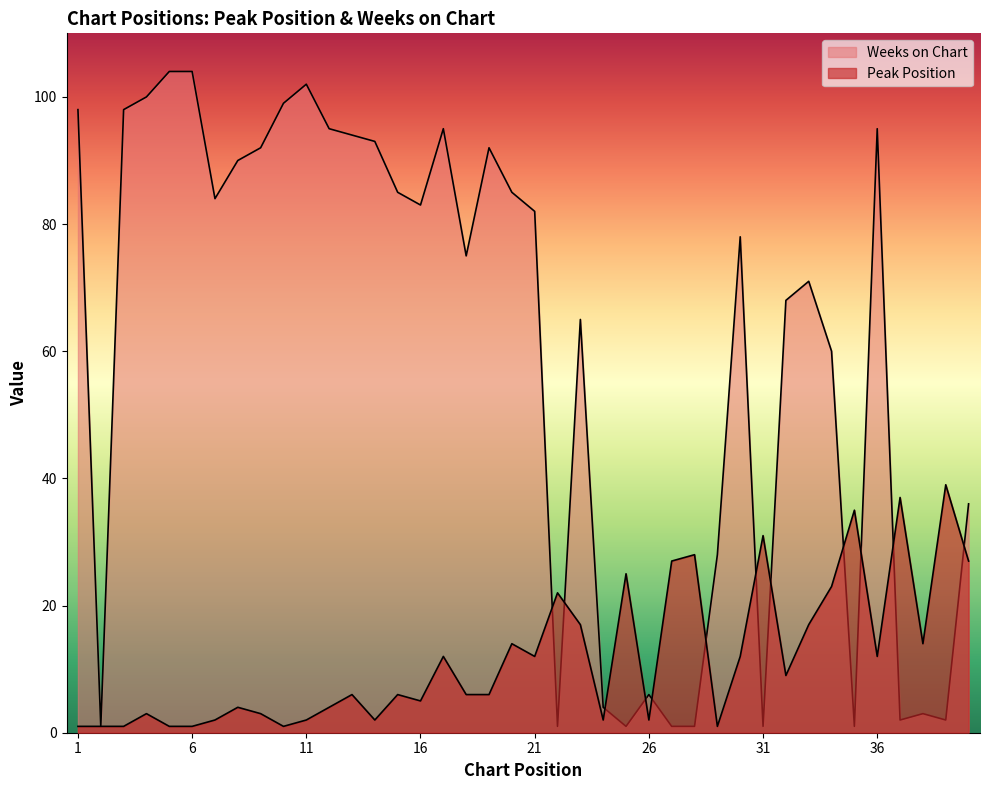

What are all the series names shown in the legend?

Peak Position, Weeks on Chart